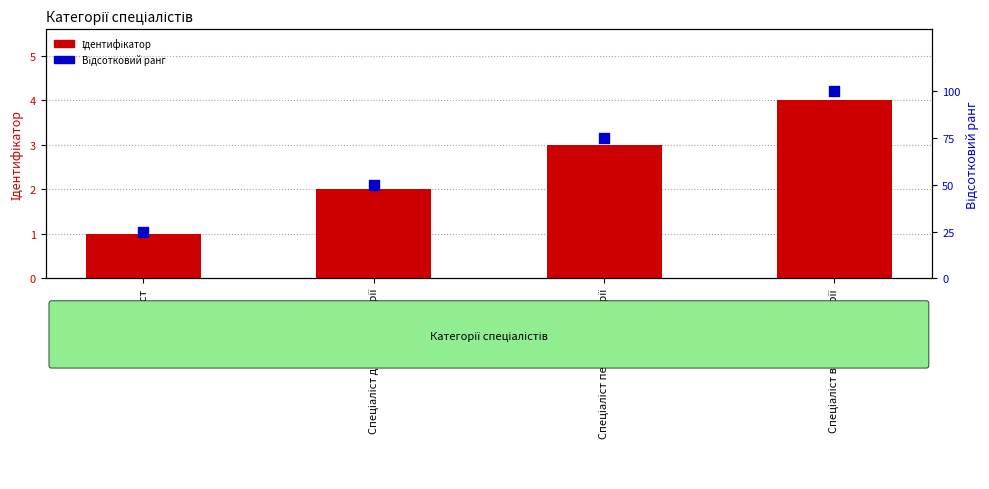

What are all the series names shown in the legend?

Ідентифікатор, Відсотковий ранг